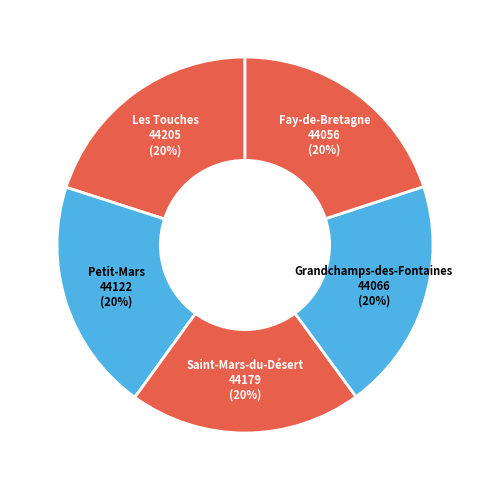

True or false: Petit-Mars accounts for 6% of the total.

False